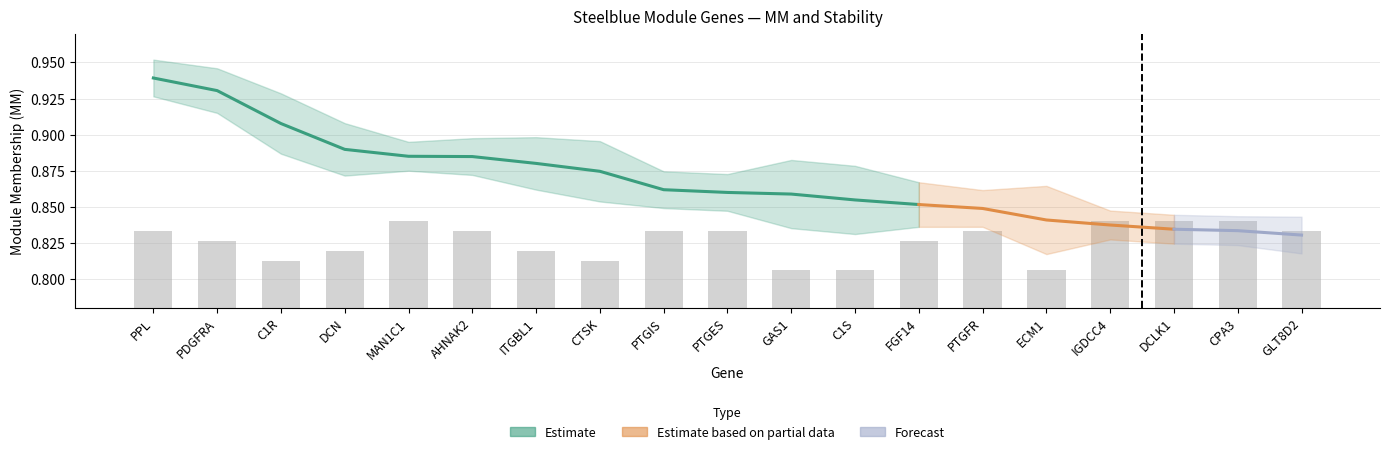

What is the minimum value shown in the chart?

0.8